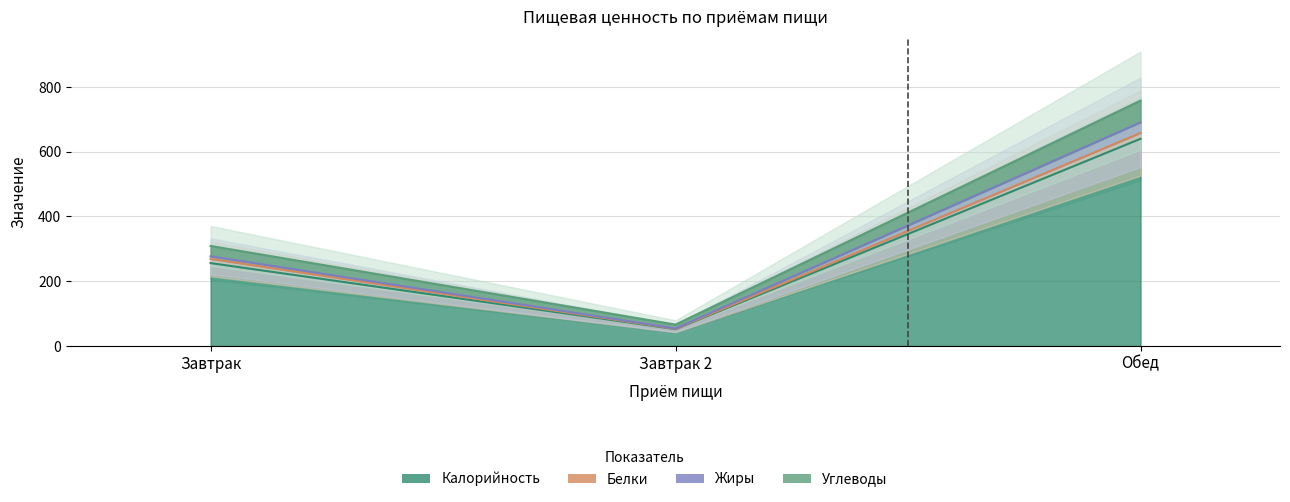

What is the label of the 3rd point from the left?

Обед